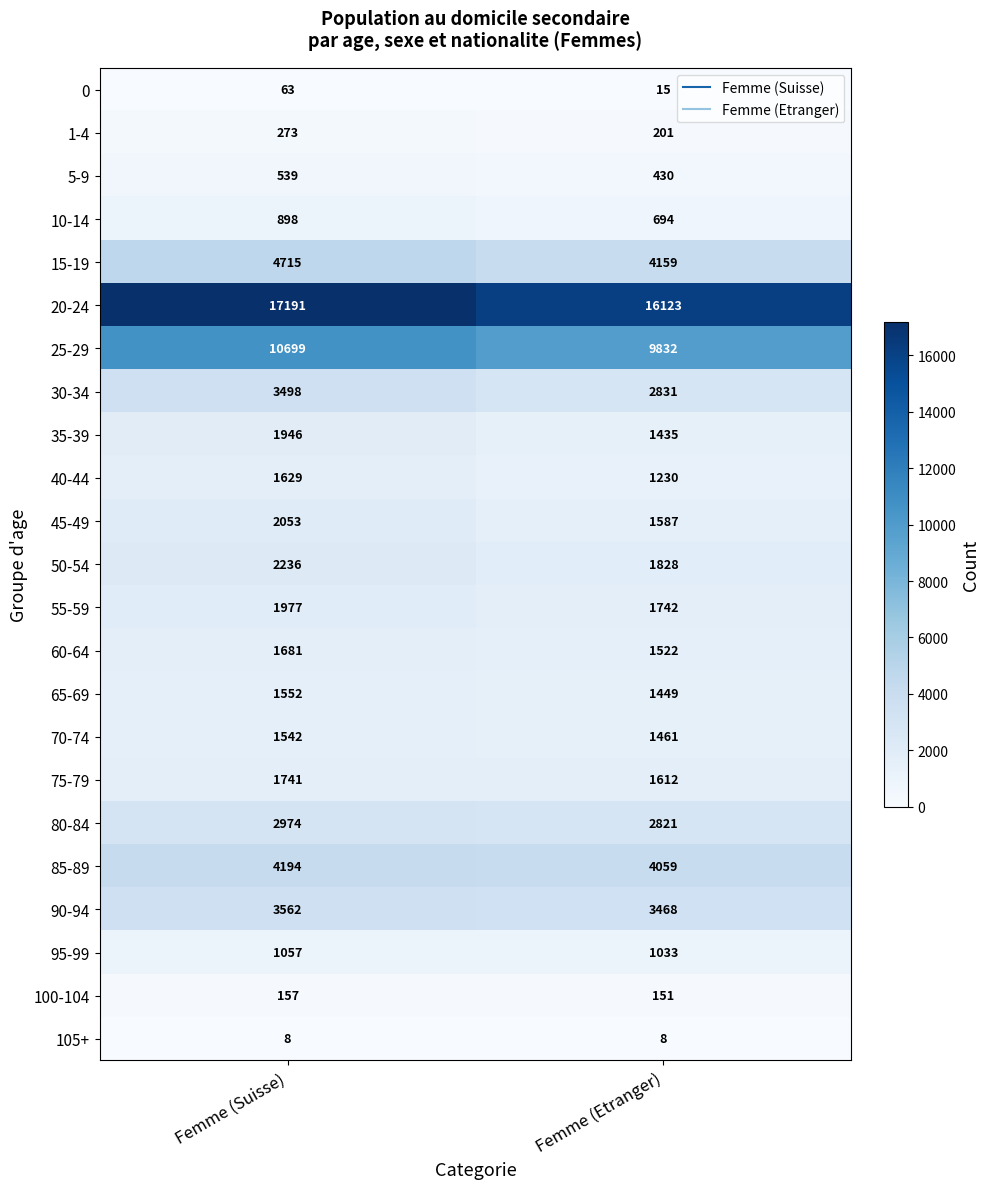

Which series has the widest spread of values?

20-24